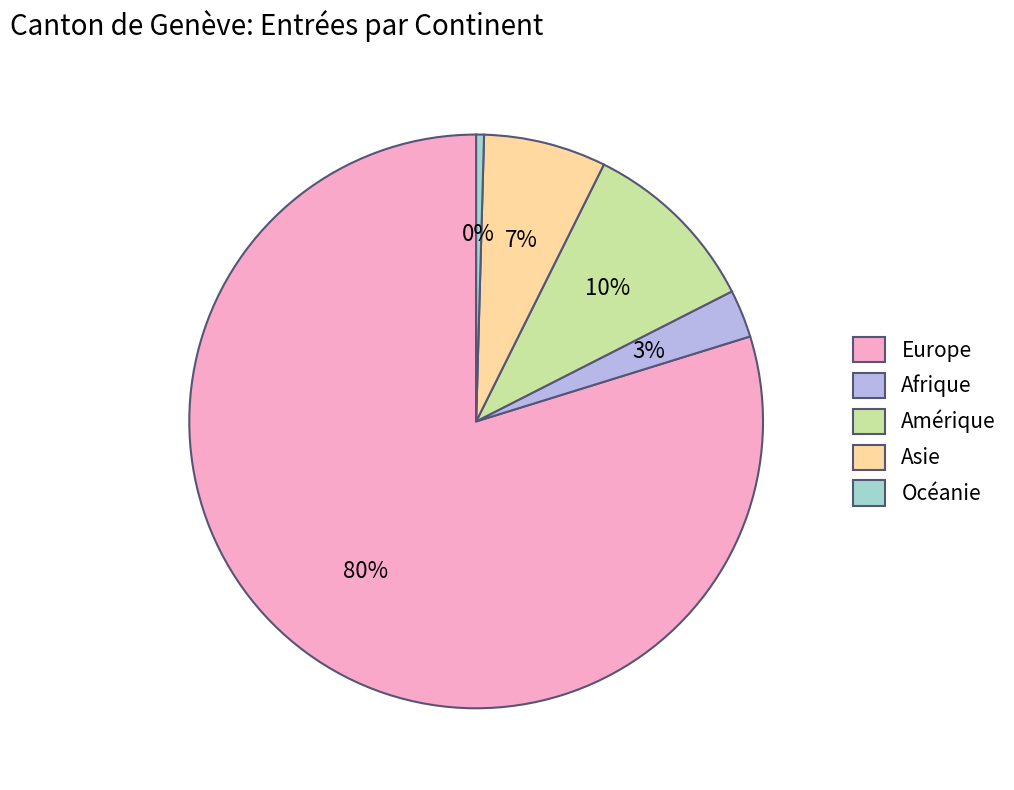

Is the sum of Amérique and Afrique greater than half?

No